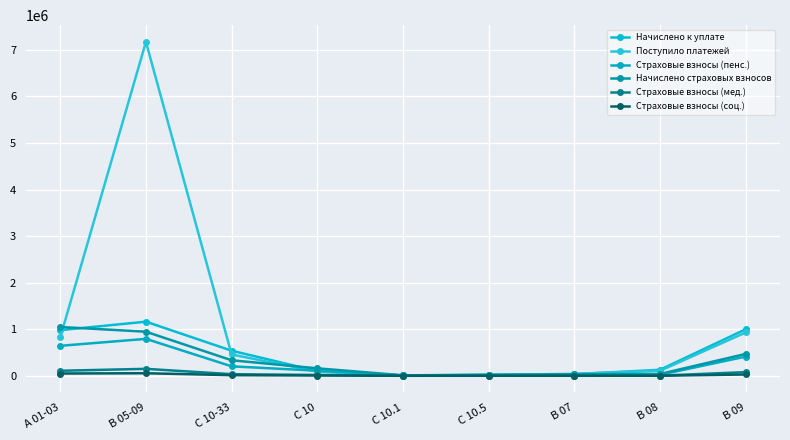

In Страховые взносы (мед.), how many points are higher than both neighbors (excluding endpoints)?

2